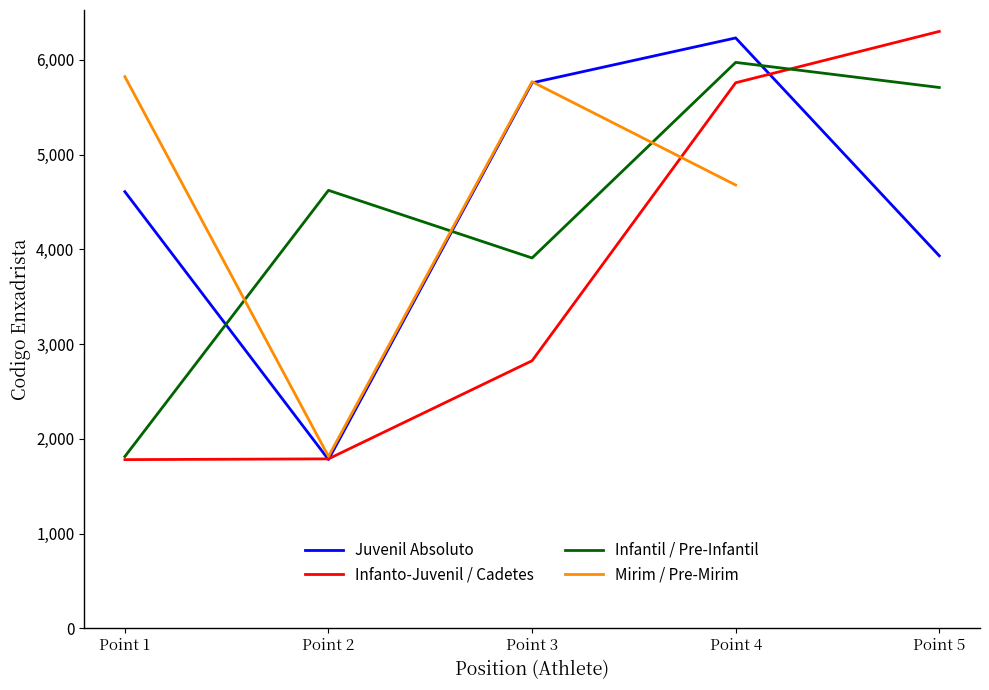

Which has a higher value, Point 5 or Point 3?

Point 3